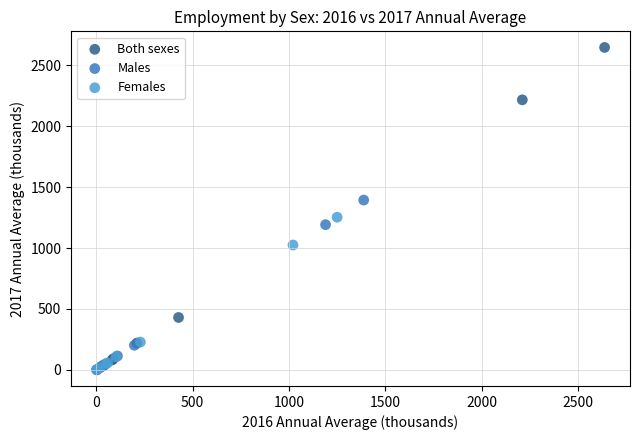

What are all the series names shown in the legend?

Both sexes, Males, Females